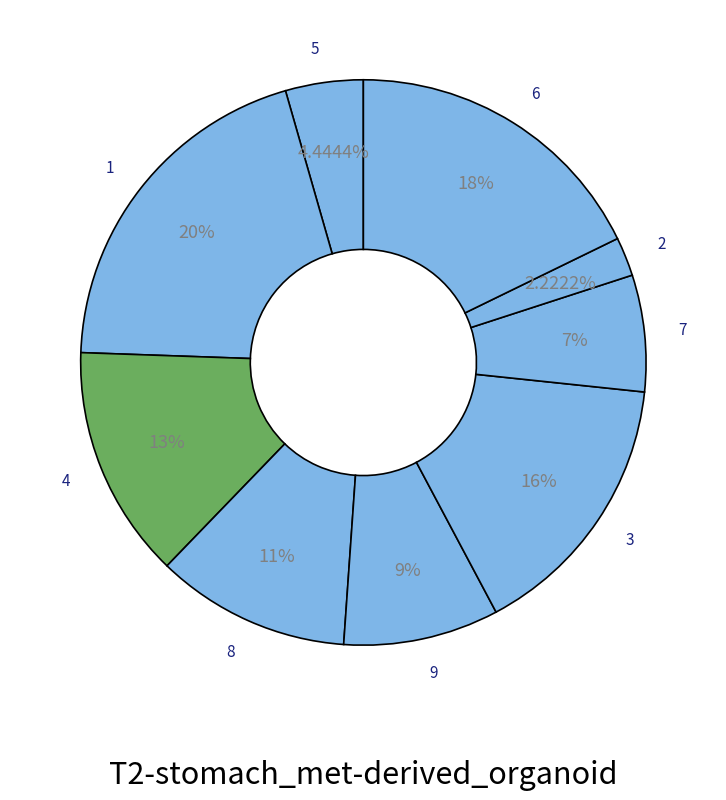

What is the smallest slice in the pie chart?

2